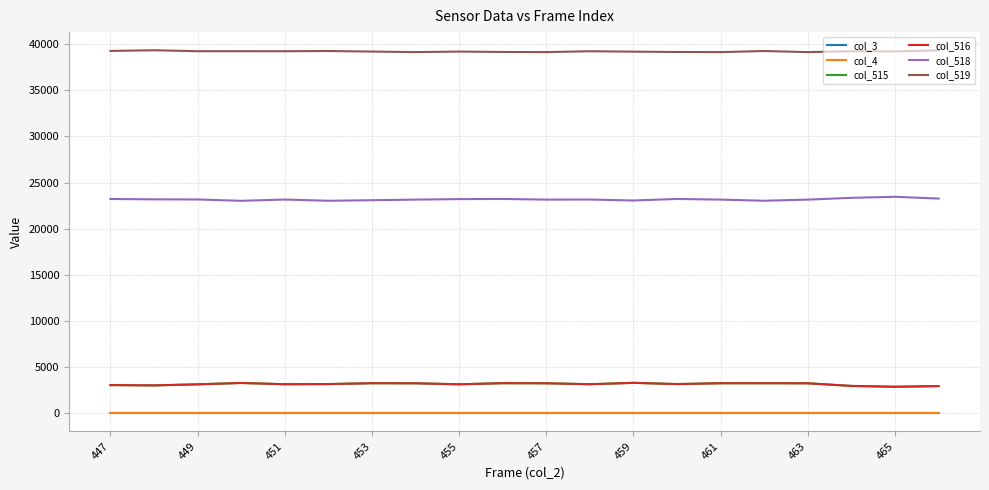

Reading right to left, what are all the values shown in this chart?

col_3: 0	0	0	0	0	0	0	0	0	0	0	0	0	0	0	0	0	0	0	0
col_4: 0	0	0	0	0	0	0	0	0	0	0	0	0	0	0	0	0	0	0	0
col_515: 2944	2868	2960	3247	3253	3252	3161	3294	3145	3247	3257	3136	3247	3253	3161	3145	3279	3134	3018	3052
col_516: 2943	2867	2960	3245	3253	3252	3161	3293	3145	3247	3257	3136	3245	3252	3161	3145	3279	3134	3017	3051
col_518: 23265	23457	23346	23151	23028	23151	23222	23056	23159	23151	23222	23205	23151	23086	23028	23159	23022	23167	23180	23219
col_519: 39326	39210	39229	39137	39255	39137	39152	39185	39231	39137	39152	39194	39137	39196	39255	39231	39234	39234	39337	39264